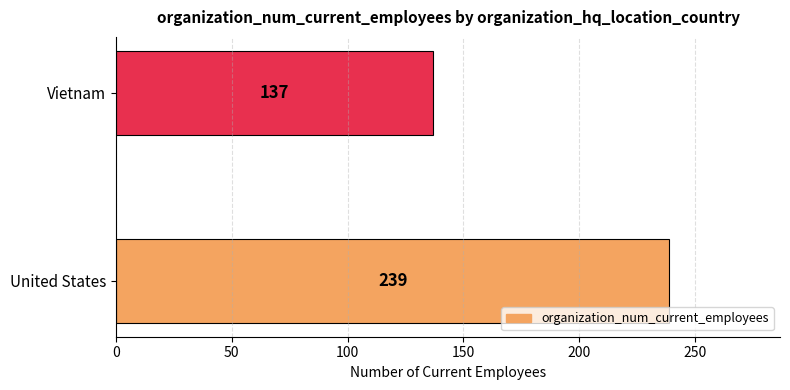

List the labels in order of value, smallest first.

Vietnam, United States